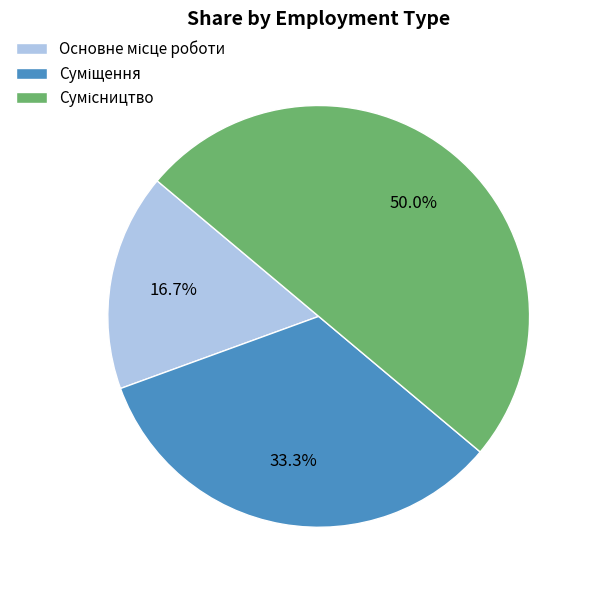

To the nearest percent, what percentage of the pie is Основне місце роботи?

17%